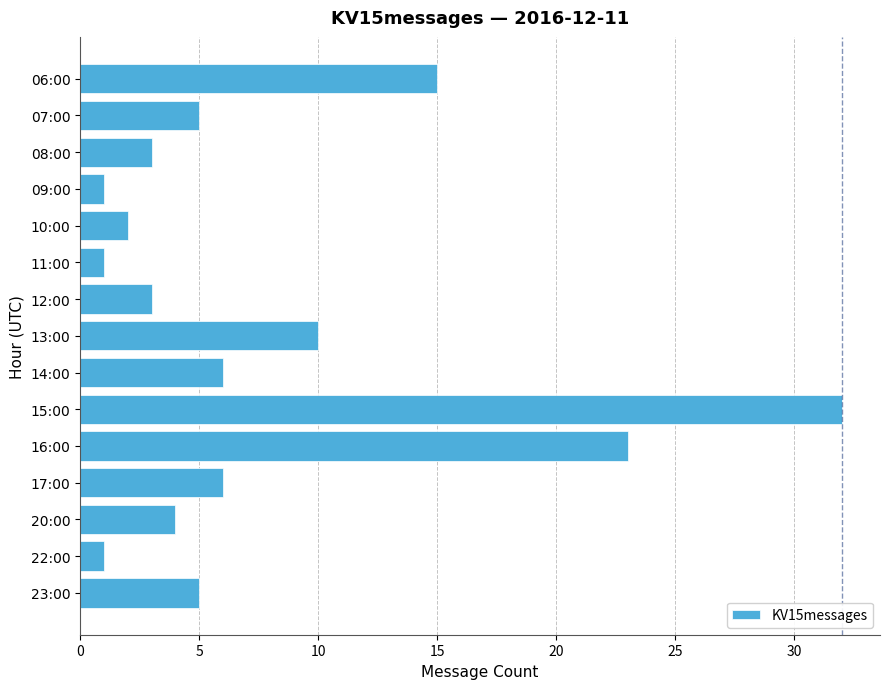

How many bars are there in total?

15